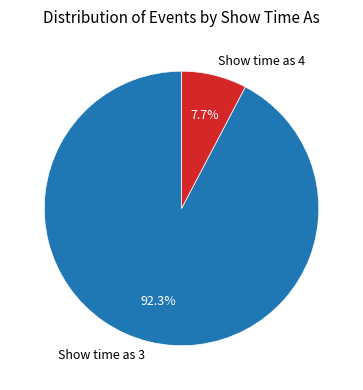

Count the number of slices in the pie.

2